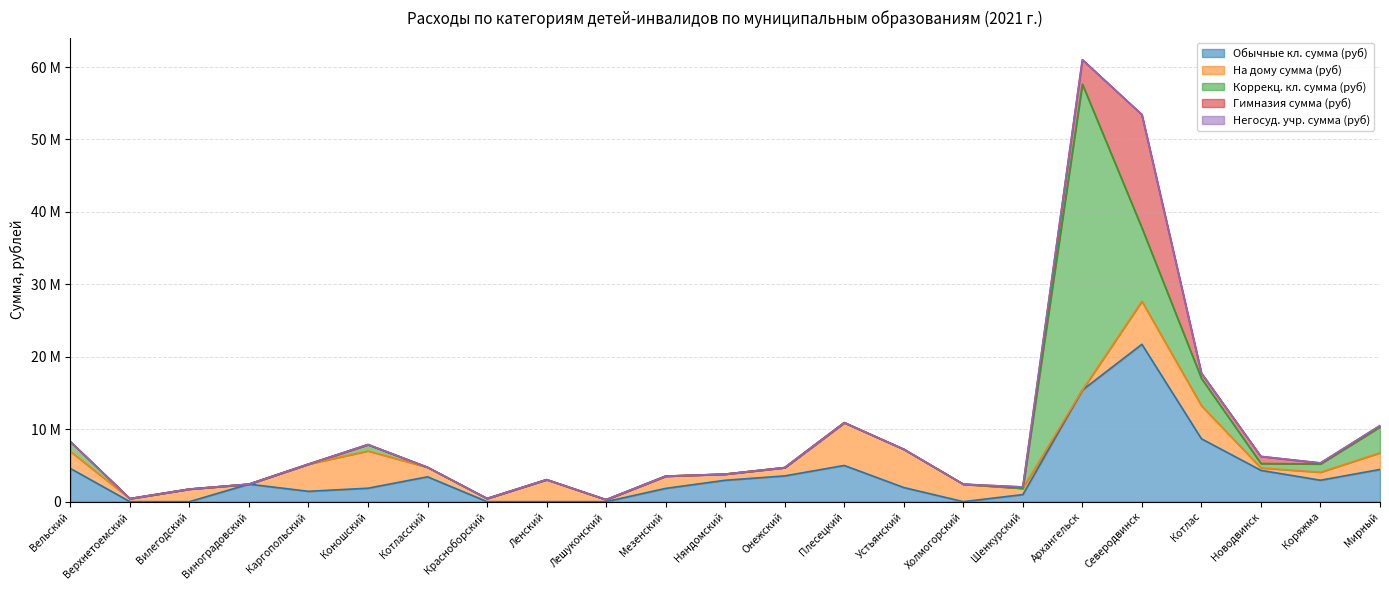

Reading left to right, what are all the values shown in this chart?

Обычные кл. сумма (руб): Вельский=4585176	Верхнетоемский=0	Вилегодский=0	Виноградовский=2416336	Каргопольский=1426708	Коношский=1858452	Котласский=3429404	Красноборский=0	Ленский=0	Лешуконский=0	Мезенский=1832283	Няндомский=2951974	Онежский=3557052	Плесецкий=4997260	Устьянский=1950576	Холмогорский=0	Шенкурский=976792	Архангельск=15407124	Северодвинск=21723774	Котлас=8681052	Новодвинск=4320574	Коряжма=2958408	Мирный=4449658
На дому сумма (руб): Вельский=2344784	Верхнетоемский=417564	Вилегодский=1734496	Виноградовский=0	Каргопольский=3754866	Коношский=5139256	Котласский=1310510	Красноборский=433624	Ленский=3035368	Лешуконский=270188	Мезенский=1691796	Няндомский=847976	Онежский=1143484	Плесецкий=5906932	Устьянский=5280578	Холмогорский=2409022	Шенкурский=864036	Архангельск=0	Северодвинск=5935839	Котлас=4561092	Новодвинск=334052	Коряжма=1104940	Мирный=2286970
Коррекц. кл. сумма (руб): Вельский=1354564	Верхнетоемский=0	Вилегодский=0	Виноградовский=0	Каргопольский=0	Коношский=878015	Котласский=0	Красноборский=0	Ленский=0	Лешуконский=0	Мезенский=0	Няндомский=0	Онежский=0	Плесецкий=0	Устьянский=0	Холмогорский=0	Шенкурский=0	Архангельск=42238190	Северодвинск=10145002	Котлас=3781747	Новодвинск=608328	Коряжма=1147702	Мирный=3587143
Гимназия сумма (руб): Вельский=0	Верхнетоемский=0	Вилегодский=0	Виноградовский=0	Каргопольский=0	Коношский=0	Котласский=0	Красноборский=0	Ленский=0	Лешуконский=0	Мезенский=0	Няндомский=0	Онежский=0	Плесецкий=0	Устьянский=0	Холмогорский=0	Шенкурский=185042	Архангельск=3369393	Северодвинск=15631140	Котлас=719313	Новодвинск=978000	Коряжма=131175	Мирный=173679
Негосуд. учр. сумма (руб): Вельский=0	Верхнетоемский=0	Вилегодский=0	Виноградовский=0	Каргопольский=0	Коношский=0	Котласский=0	Красноборский=0	Ленский=0	Лешуконский=0	Мезенский=0	Няндомский=0	Онежский=0	Плесецкий=0	Устьянский=0	Холмогорский=0	Шенкурский=0	Архангельск=0	Северодвинск=0	Котлас=0	Новодвинск=0	Коряжма=0	Мирный=0